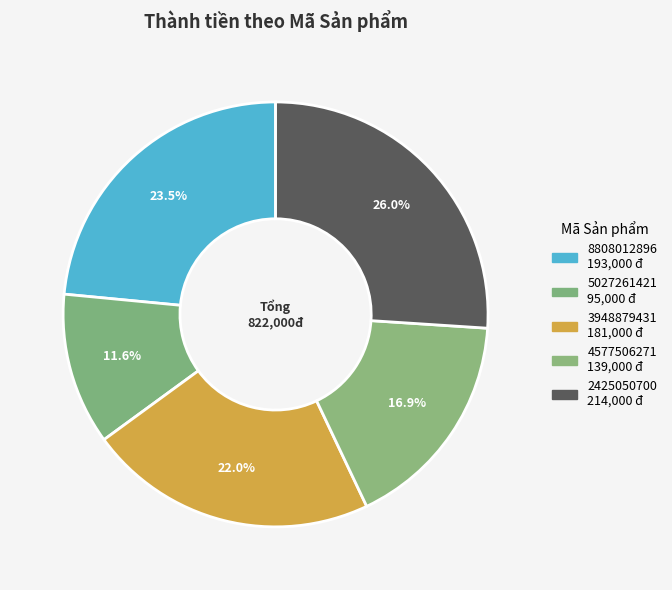

How many slices are in this pie chart?

5